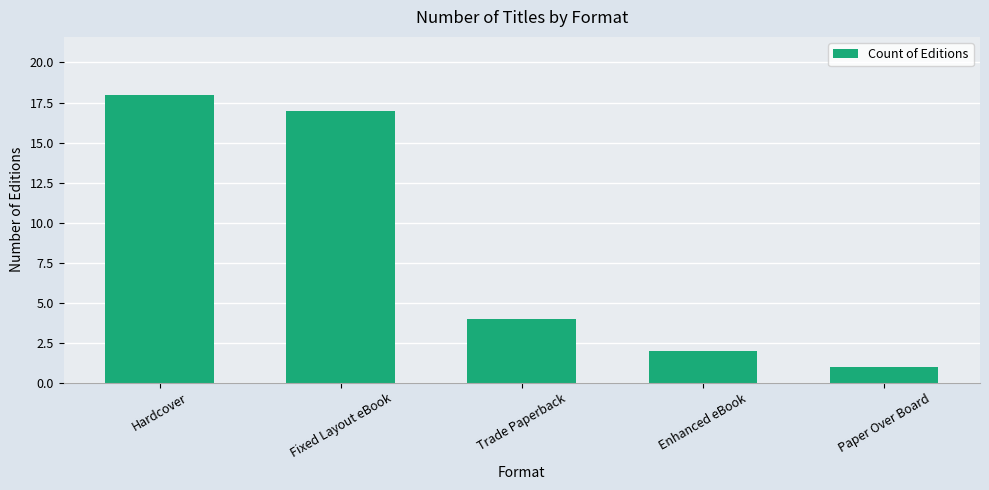

What is the smallest value displayed?

1